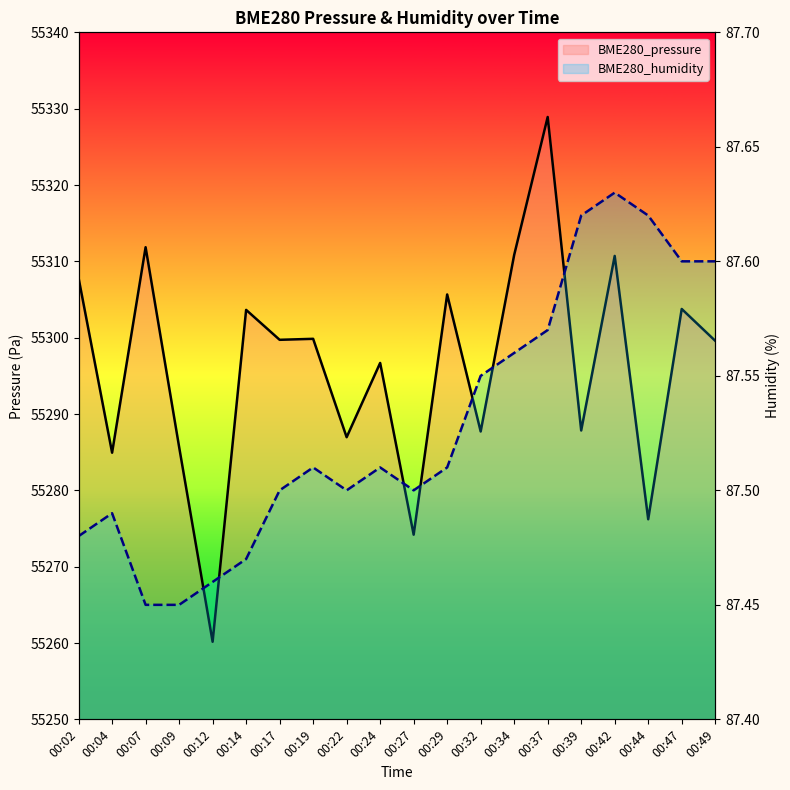

What is the average value of the BME280_pressure series?

55296.1